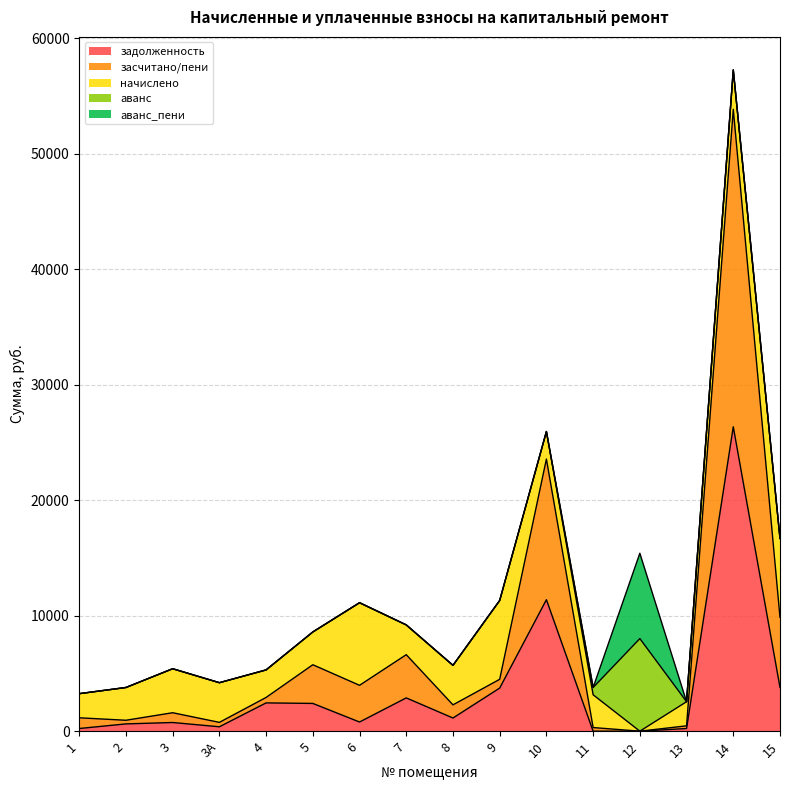

Is it true that засчитано/пени equals 6067.1 at 15?

True